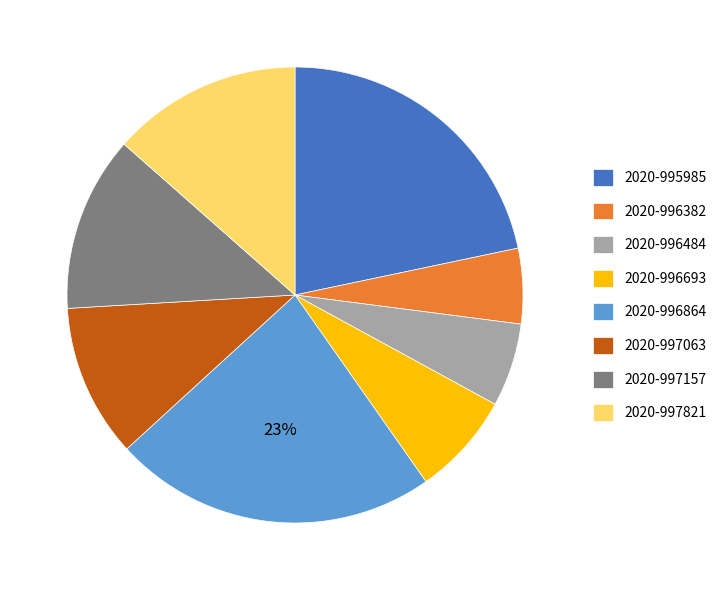

Which has a higher value, 2020-997821 or 2020-995985?

2020-995985